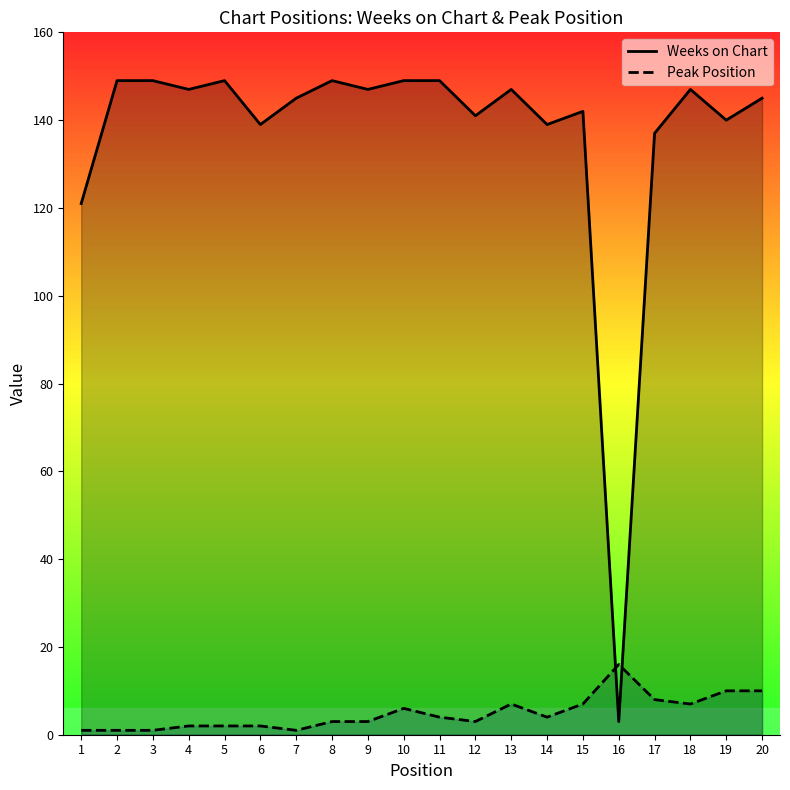

List the series in order of their peak value, highest first.

Weeks on Chart, Peak Position